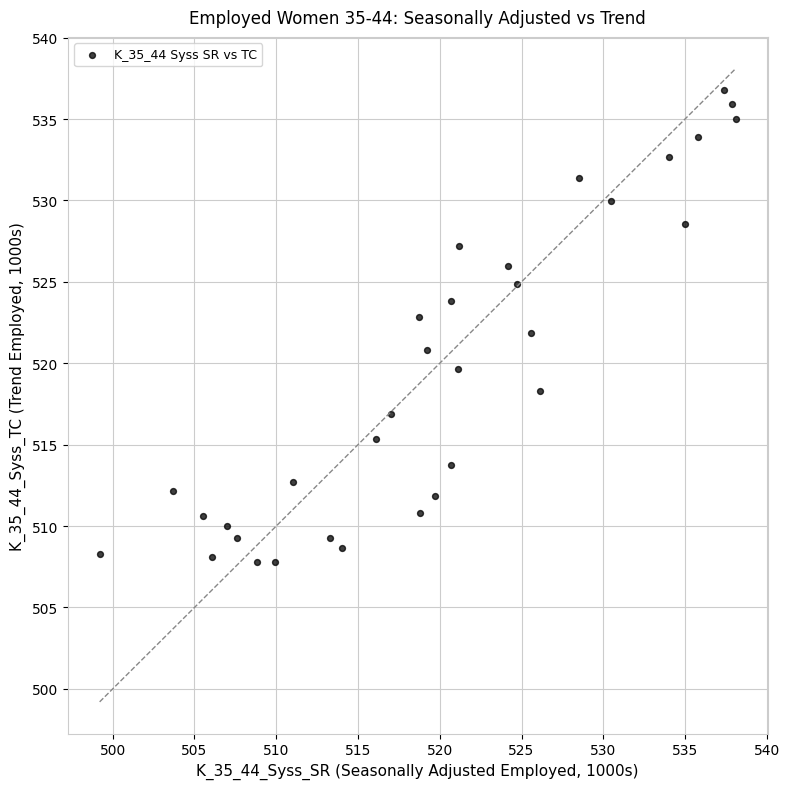

What is the range of X values (max minus min)?

38.9